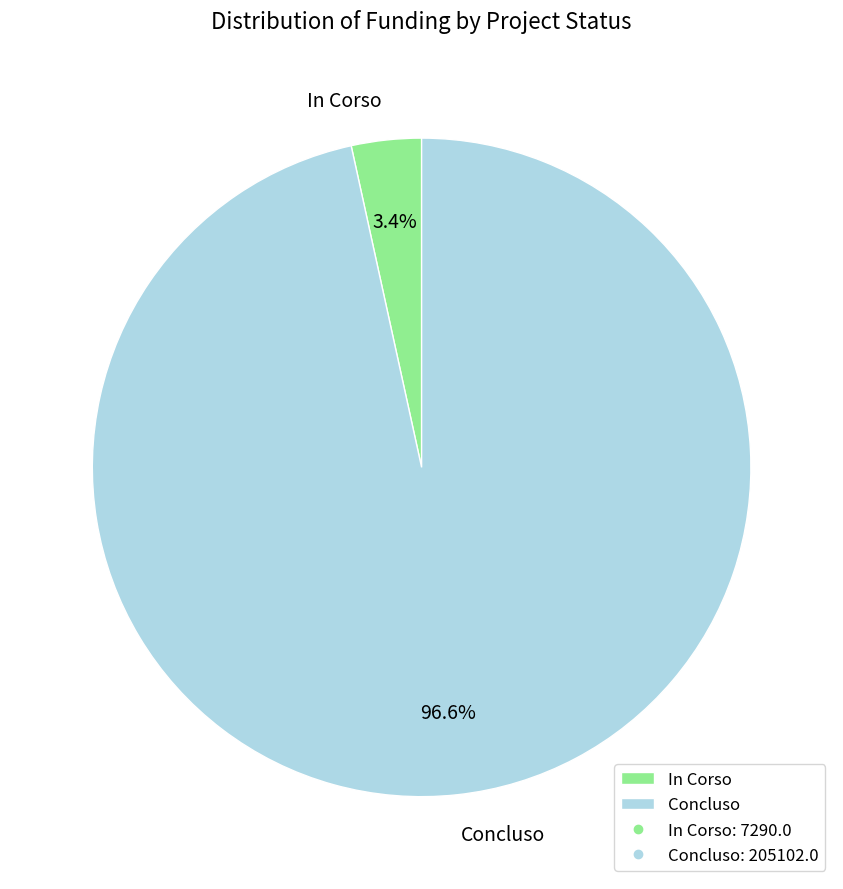

Is there any slice that represents more than half of the pie?

Yes